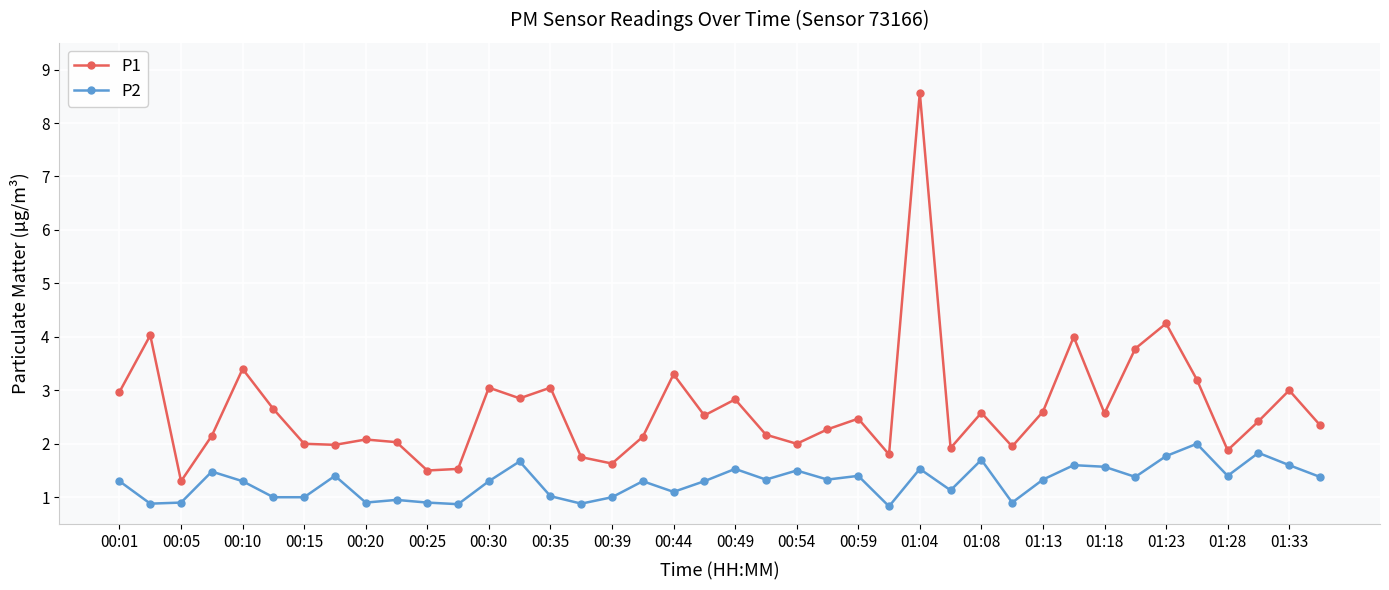

True or false: P1 and P2 cross at least once.

False